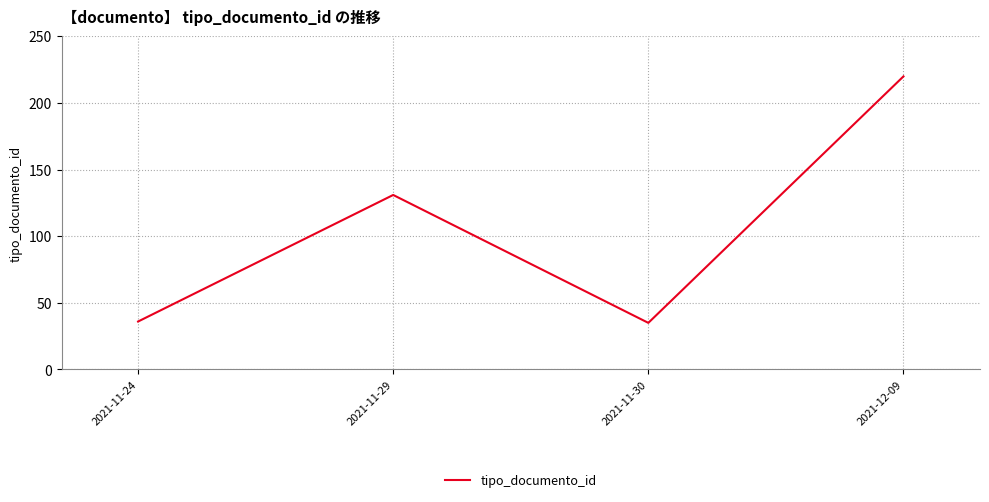

What is the sum of all values?

422